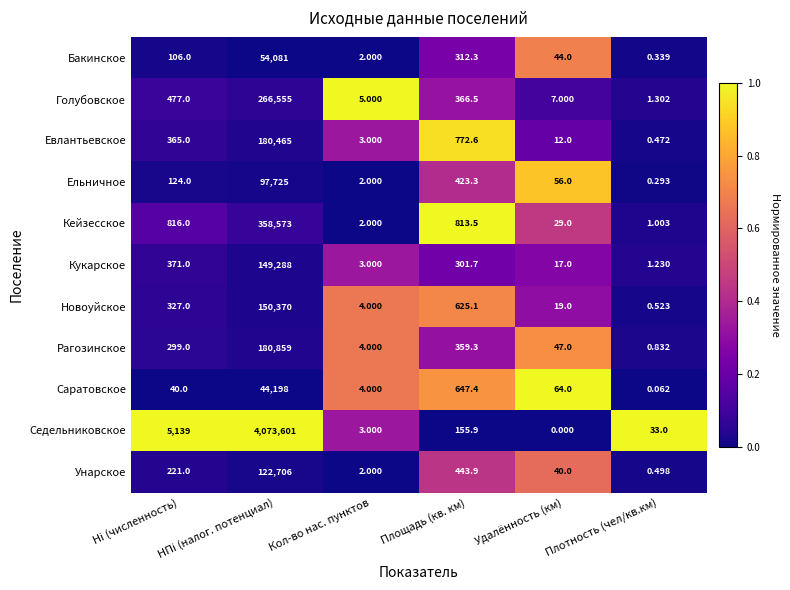

Which series has the widest spread of values?

Седельниковское